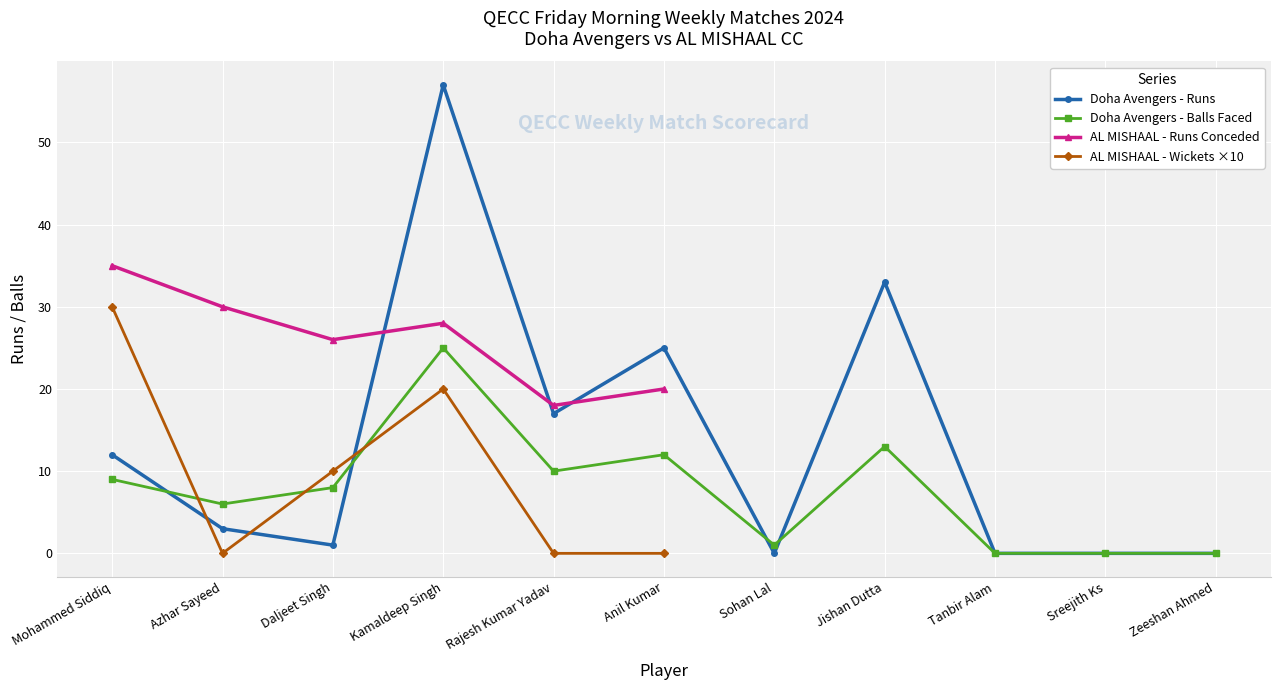

Rank the categories by Doha Avengers Batsmen (Runs) value from lowest to highest.

Sohan Lal, Tanbir Alam, Sreejith Ks, Zeeshan Ahmed, Daljeet Singh, Azhar Sayeed, Mohammed Siddiq, Rajesh Kumar Yadav, Anil Kumar, Jishan Dutta, Kamaldeep Singh